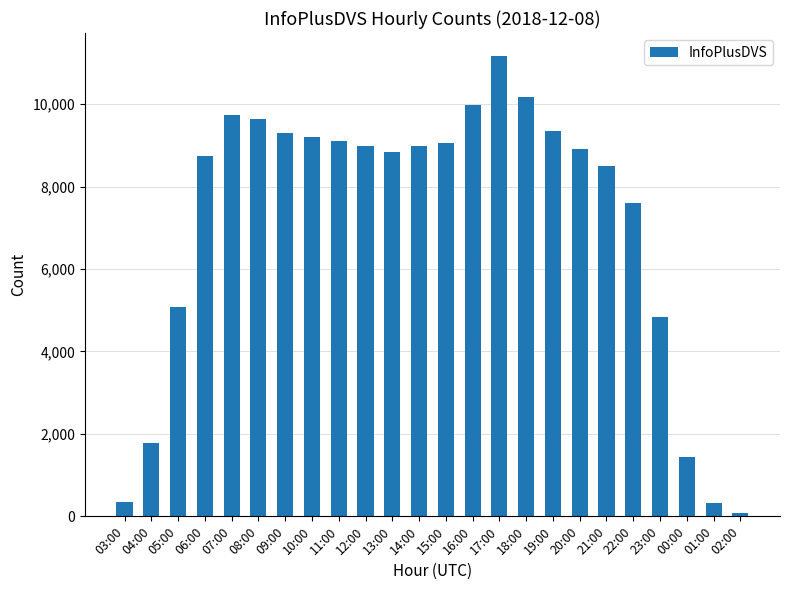

Where does the data first go above 8987?

07:00